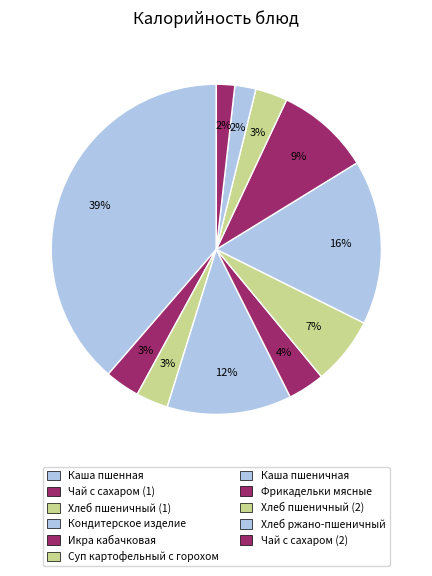

Which category has the smallest portion of the pie?

Чай с сахаром (2)